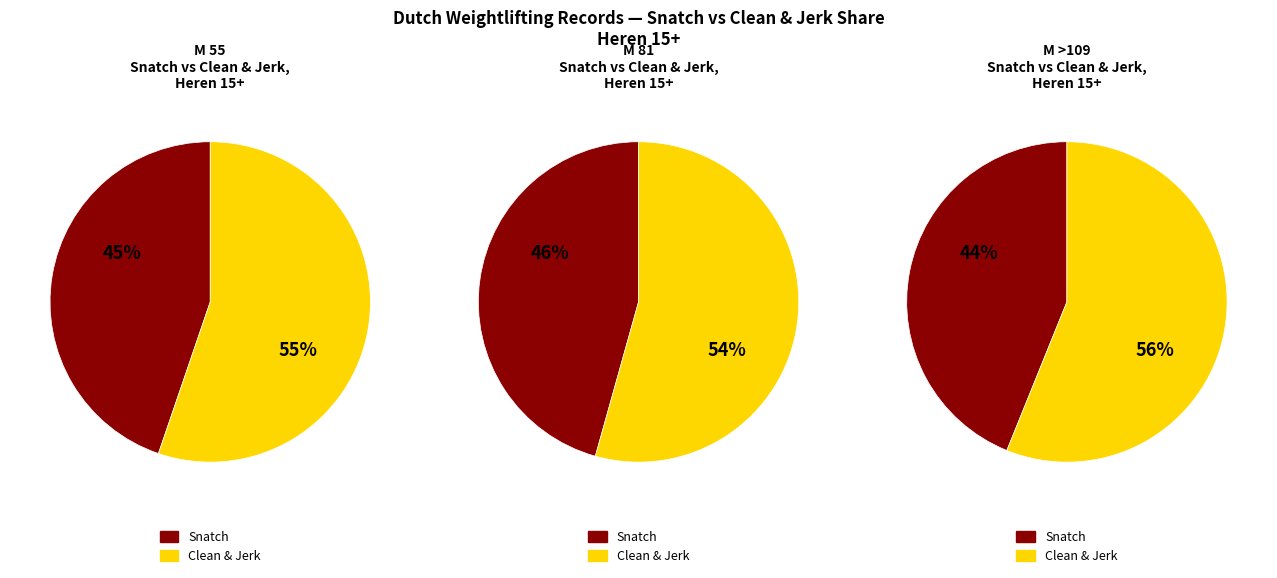

What is the largest slice in the pie chart?

M >109